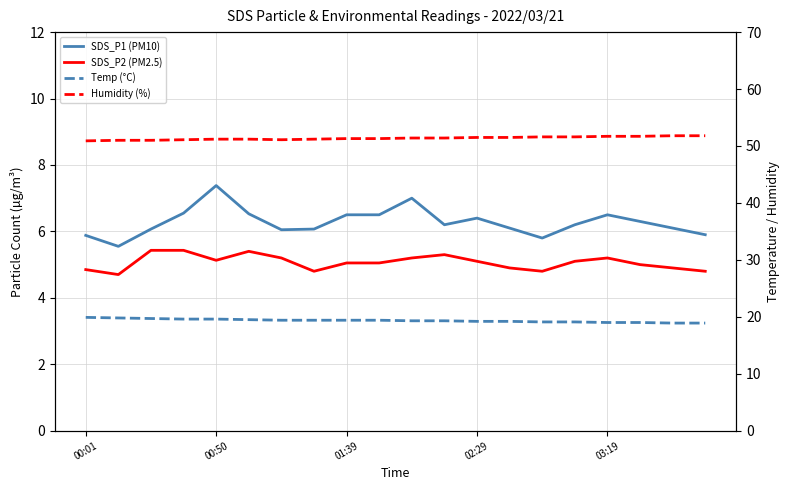

Reading left to right, extract all data points from this chart.

SDS_P1 (PM10): 5.9	5.5	6.1	6.5	7.4	6.5	6.0	6.1	6.5	6.5	7.0	6.2	6.4	6.1	5.8	6.2	6.5	6.3	6.1	5.9
SDS_P2 (PM2.5): 4.8	4.7	5.4	5.4	5.1	5.4	5.2	4.8	5.0	5.0	5.2	5.3	5.1	4.9	4.8	5.1	5.2	5.0	4.9	4.8
Temp (°C): 19.9	19.8	19.7	19.6	19.6	19.5	19.4	19.4	19.4	19.4	19.3	19.3	19.2	19.2	19.1	19.1	19.0	19.0	18.9	18.9
Humidity (%): 50.9	51.0	51.0	51.1	51.2	51.2	51.1	51.2	51.3	51.3	51.4	51.4	51.5	51.5	51.6	51.6	51.7	51.7	51.8	51.8